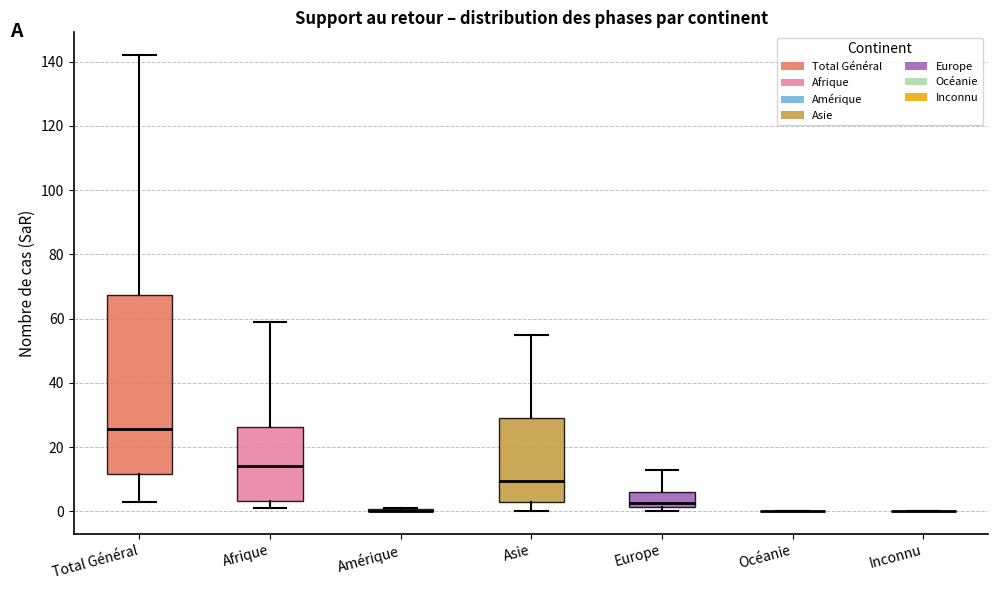

Reading left to right, read every box against the y-axis: the position of its median line, the range the box covers, and the ends of its whiskers. The values are not printed on the chart, so give them approximately, as read against the axis.

Total Général: median 26, box 12 to 68, whiskers 4 to 142
Afrique: median 14, box 4 to 26, whiskers 2 to 60
Amérique: box collapsed to a line at 0, whiskers 0 to 2
Asie: median 10, box 2 to 30, whiskers 0 to 56
Europe: median 2 (just above the box's lower edge), box 2 to 6, whiskers 0 to 14
Océanie: box collapsed to a line at 0, whiskers 0 to 0
Inconnu: box collapsed to a line at 0, whiskers 0 to 0